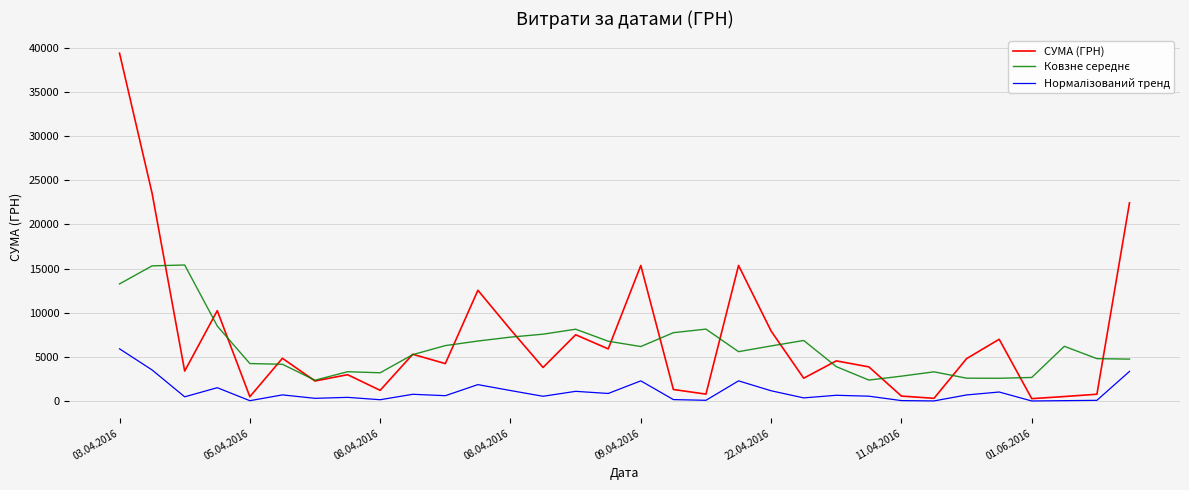

Which series has the widest spread of values?

СУМА (ГРН)